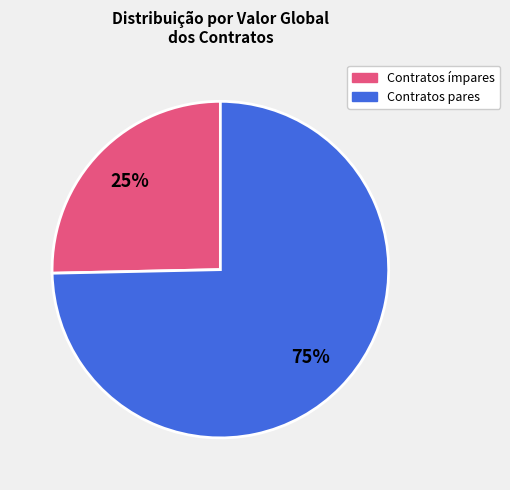

To the nearest percent, what is the average slice percentage?

50%